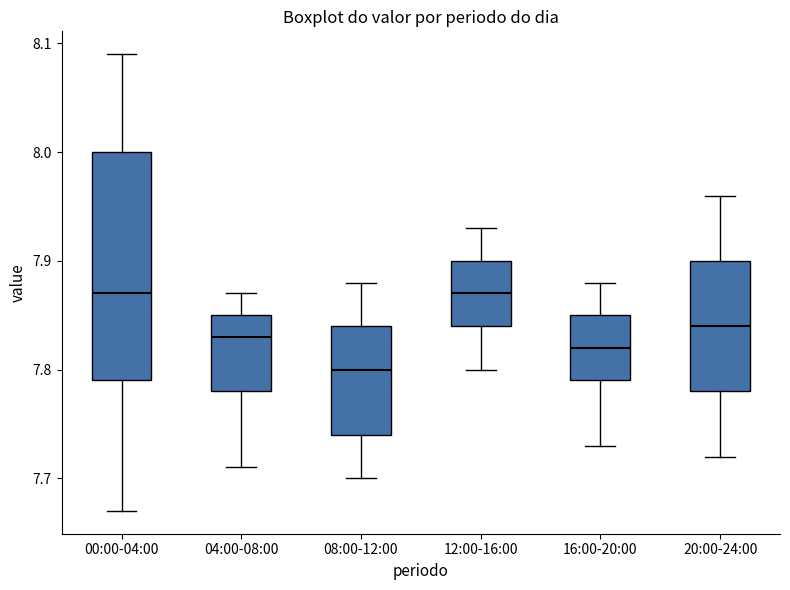

Which box is the tallest, from its lower edge to its upper edge?

00:00-04:00